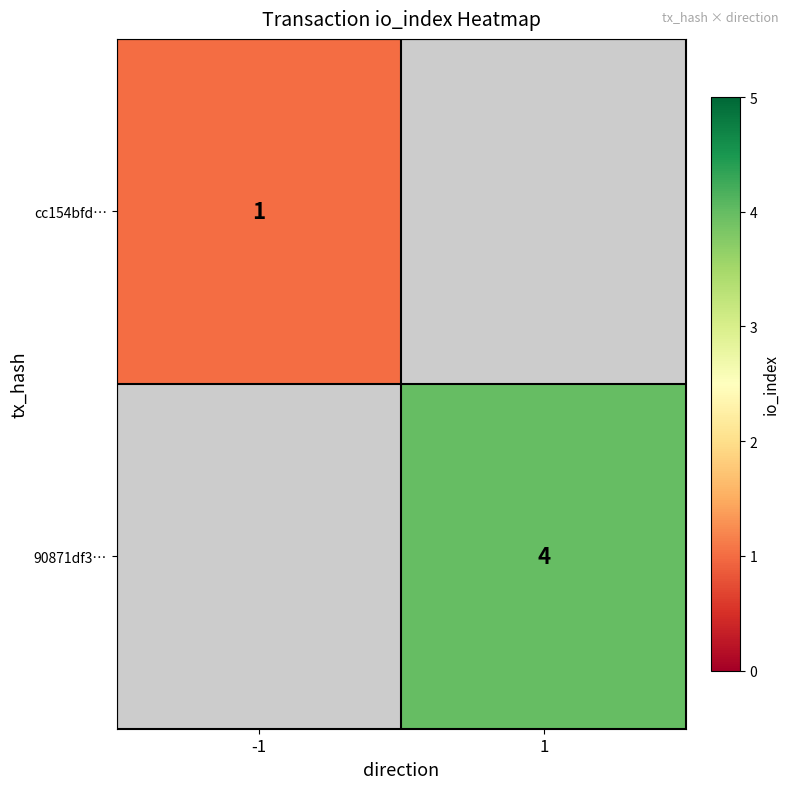

The 90871df3… series shows 7 at 1. True or false?

False